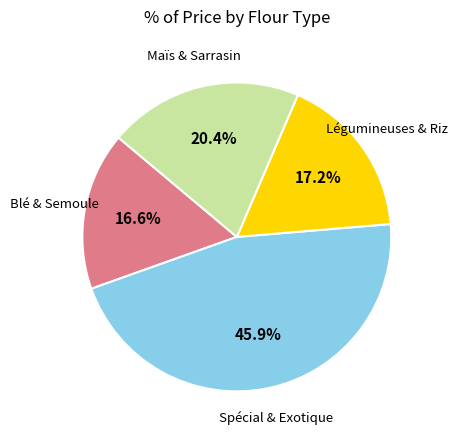

Which slice is the smallest?

Blé & Semoule